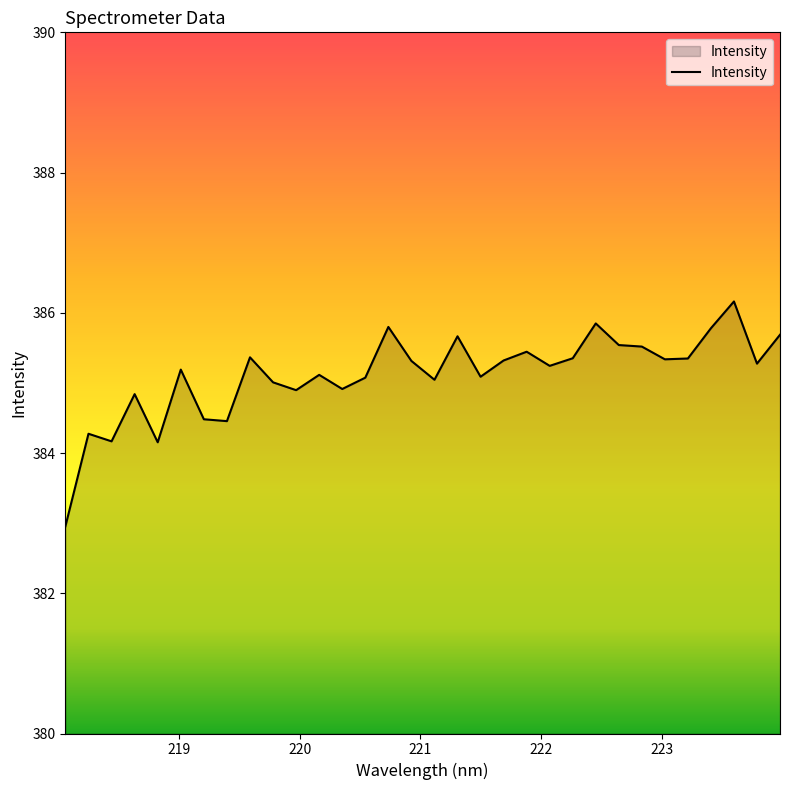

What is the minimum value shown in the chart?

383.0